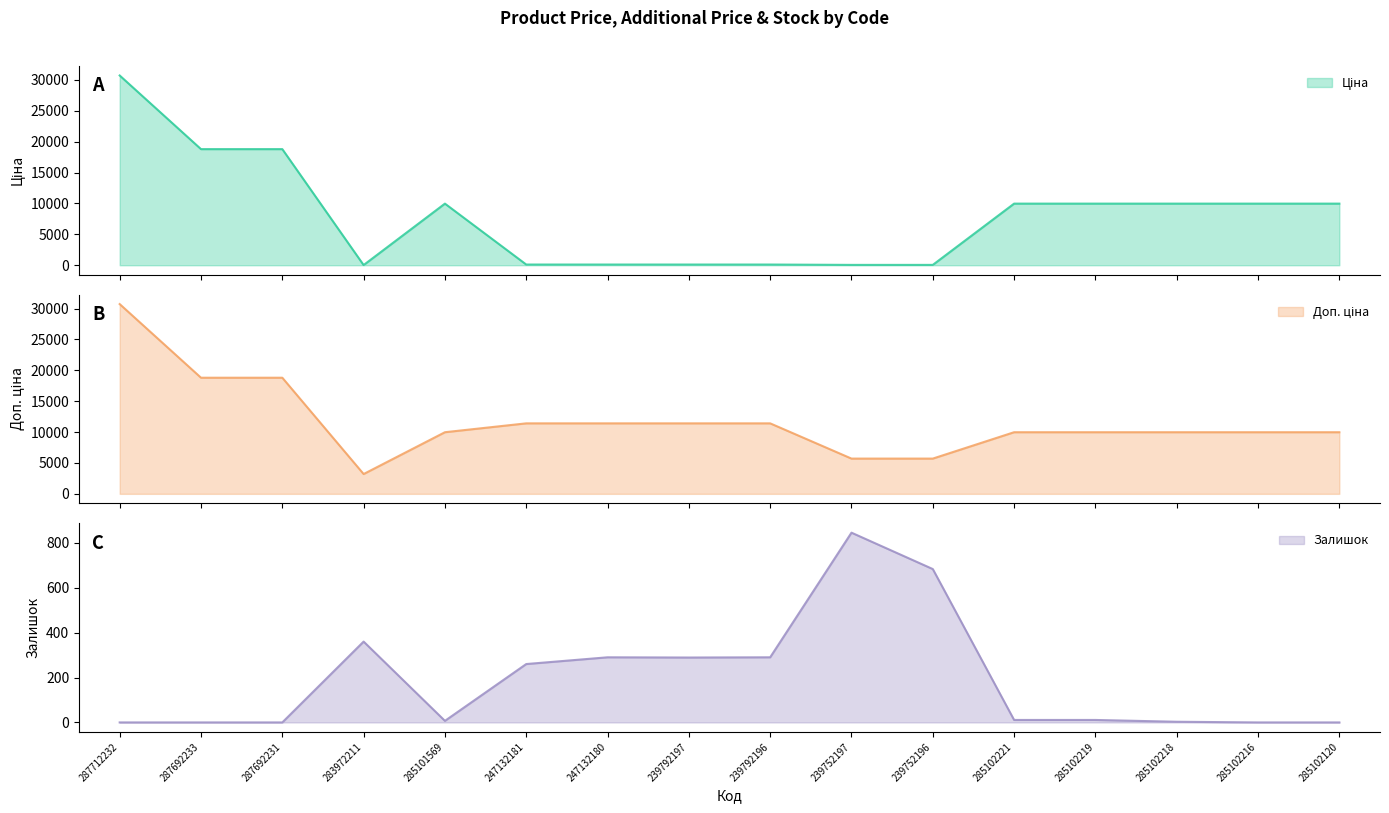

What value does the Залишок series have at 285101569?

7